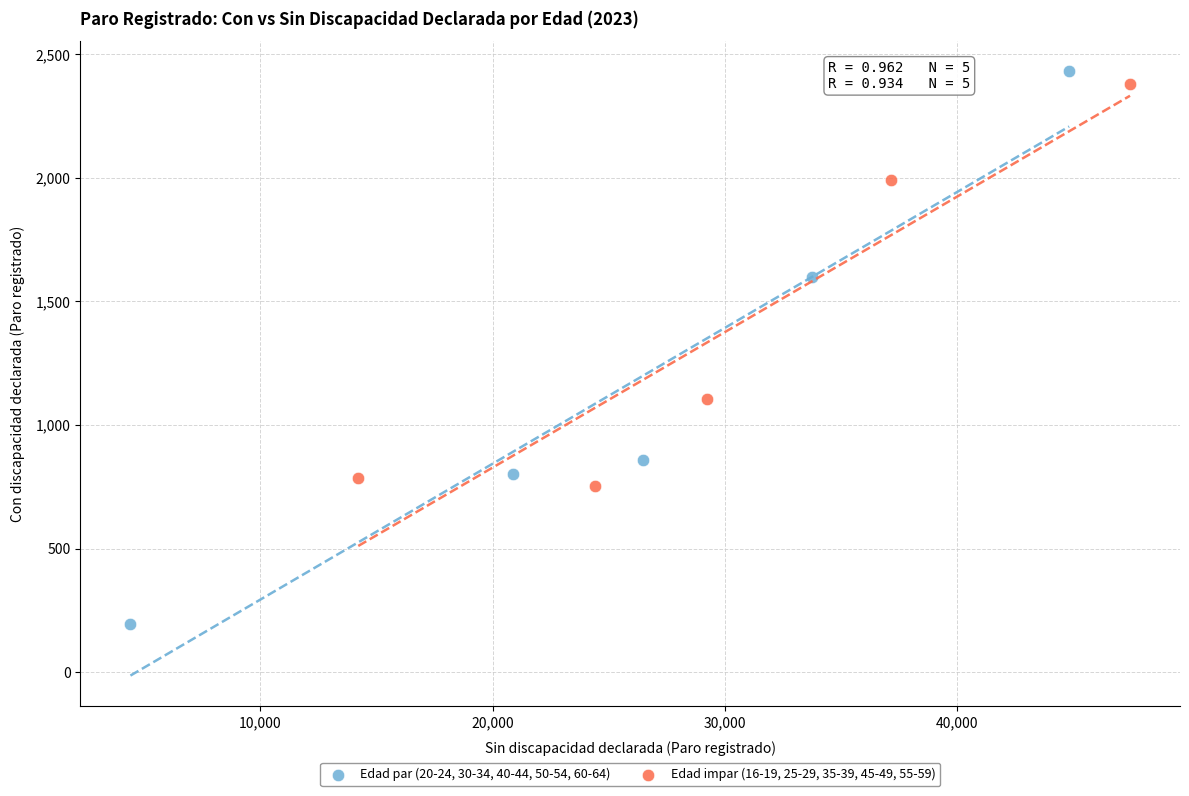

Which series reaches the minimum Y coordinate?

Edad par (20-24, 30-34, 40-44, 50-54, 60-64)